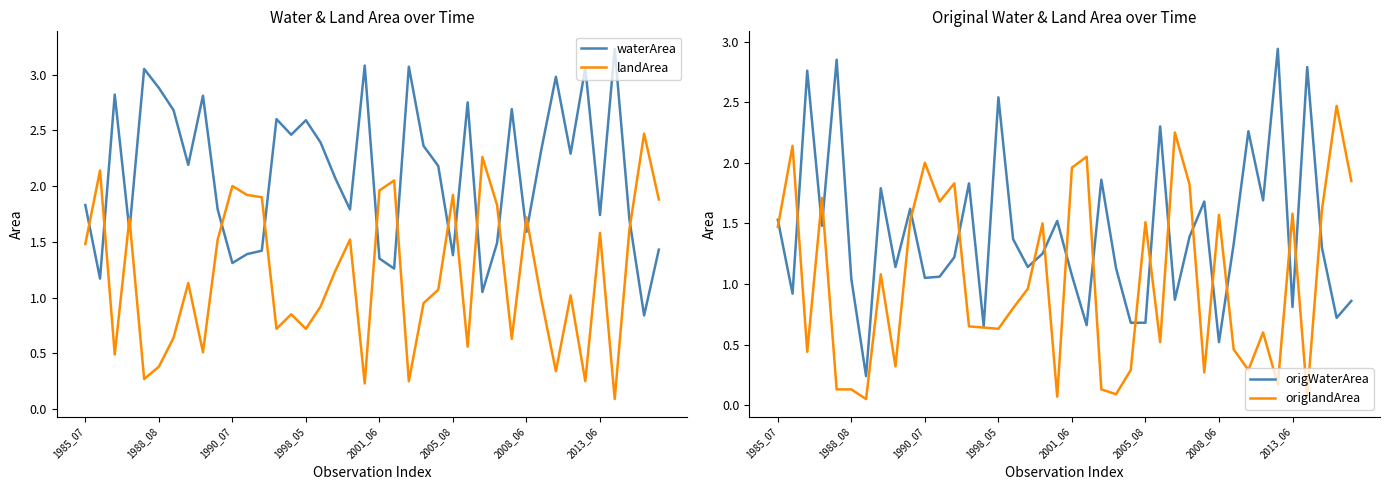

True or false: origlandArea has a value of 0.4 at 2008_06.

False